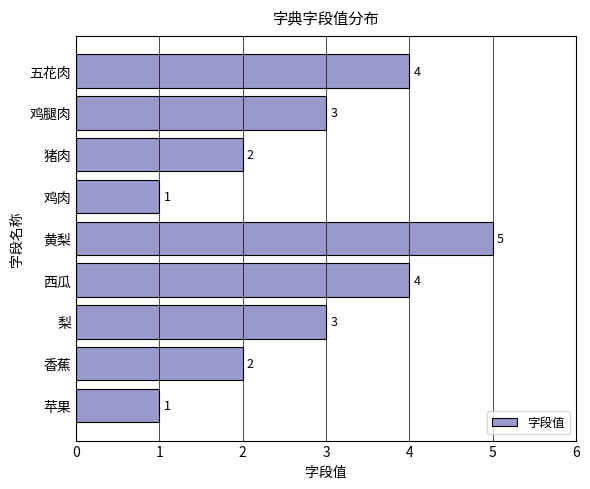

What is the sum of all values?

25